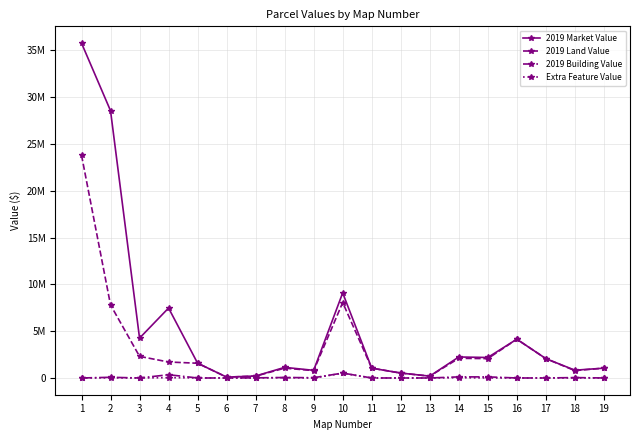

What are all the series names shown in the legend?

2019 Market Value, 2019 Land Value, 2019 Building Value, Extra Feature Value